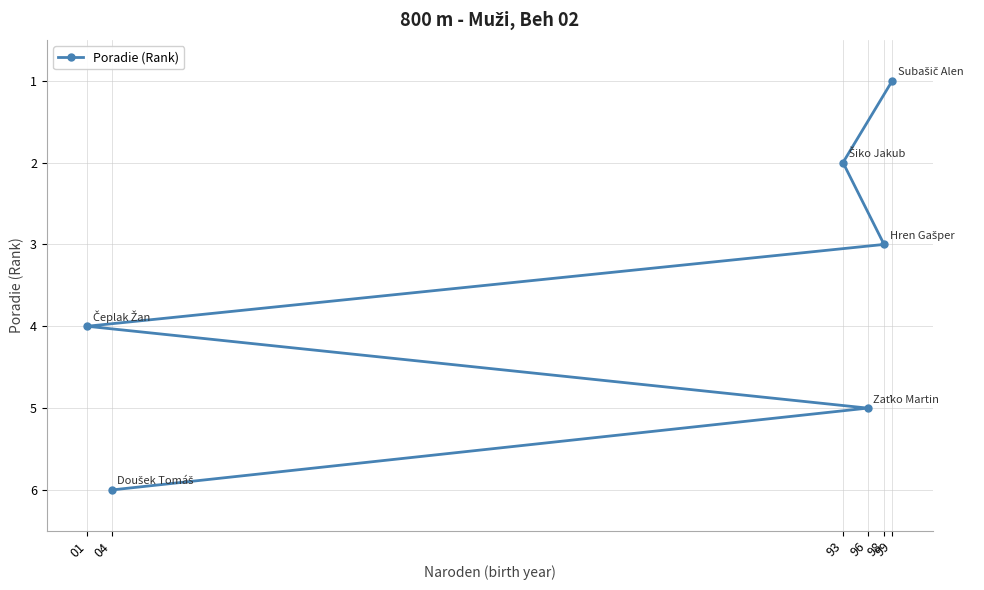

List the labels in order of value, largest first.

04, 96, 01, 98, 93, 99